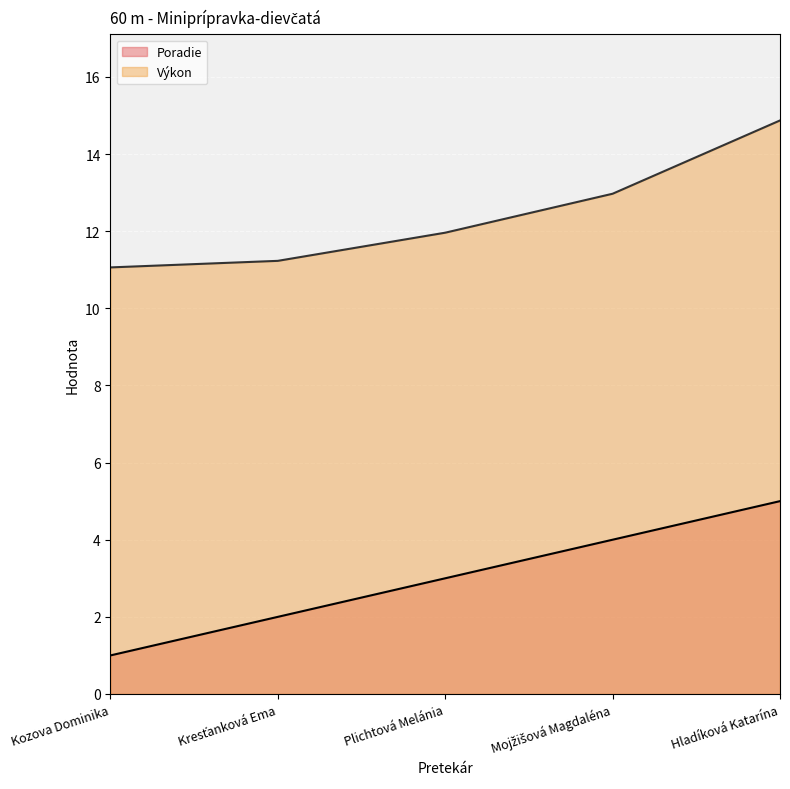

Does the chart display data point markers on the line(s)?

No